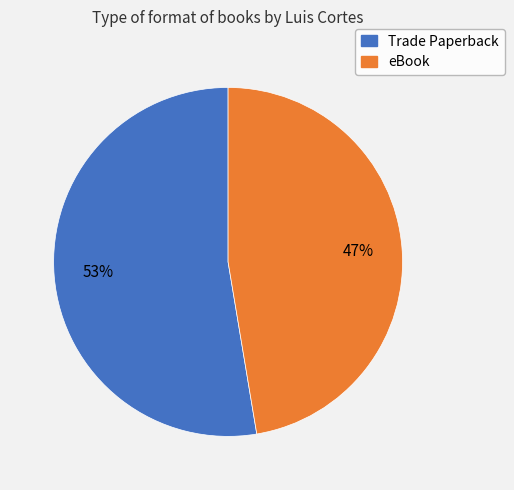

Rank the categories by value from lowest to highest.

eBook, Trade Paperback